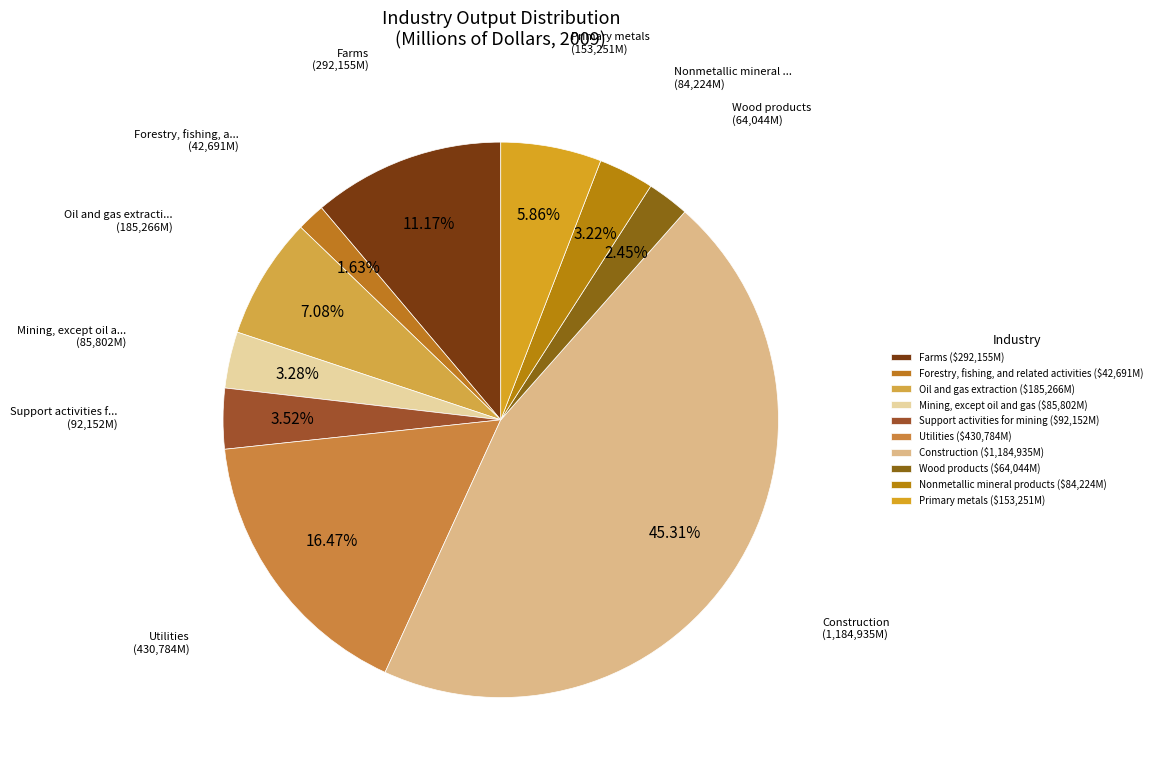

To the nearest percent, what is the combined percentage of Farms and Mining, except oil and gas?

14%